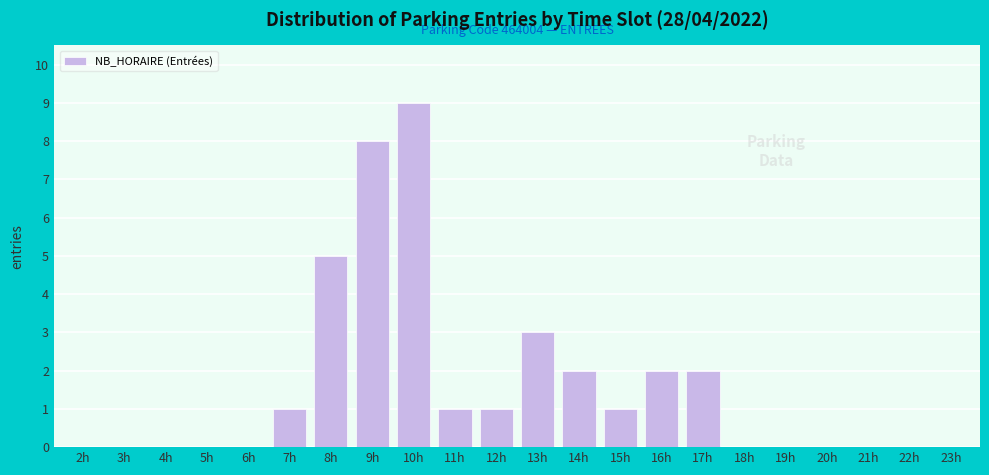

Reading left to right, what are all the values shown in this chart?

2h=0	3h=0	4h=0	5h=0	6h=0	7h=1	8h=5	9h=8	10h=9	11h=1	12h=1	13h=3	14h=2	15h=1	16h=2	17h=2	18h=0	19h=0	20h=0	21h=0	22h=0	23h=0